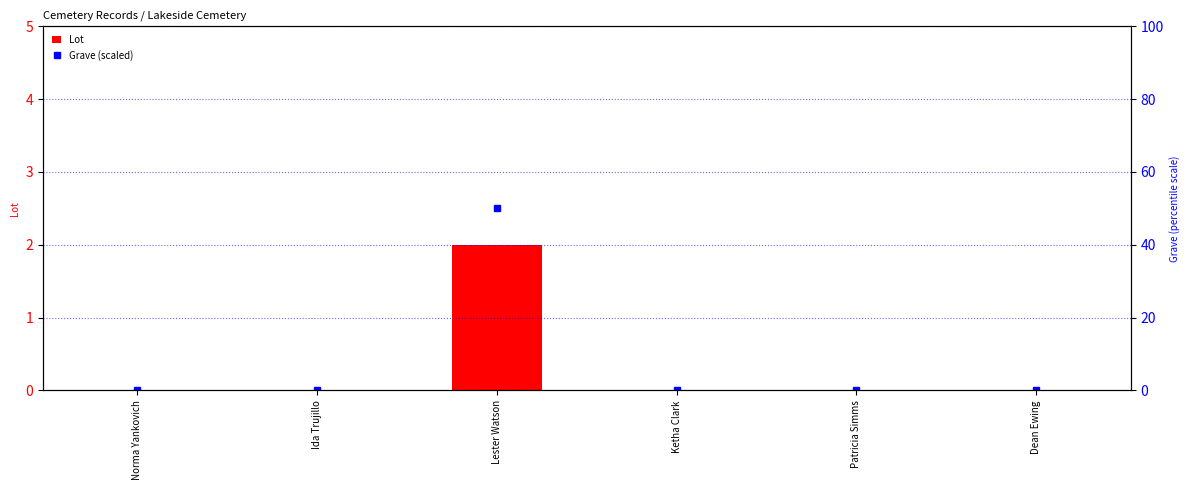

Rank the series at Ida Trujillo from highest to lowest value.

Lot, Grave (scaled)